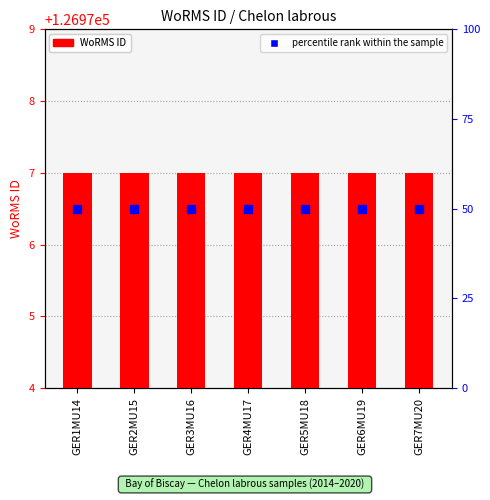

What is the total value across all series at GER3MU16?

127027